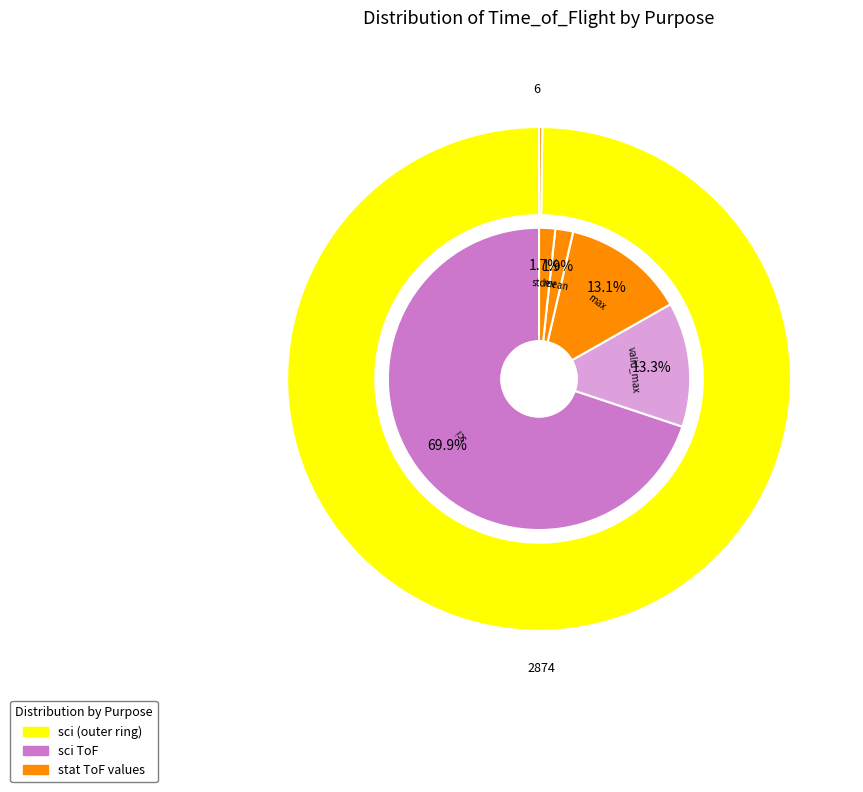

Is it true that 2 is 11% of the pie?

False